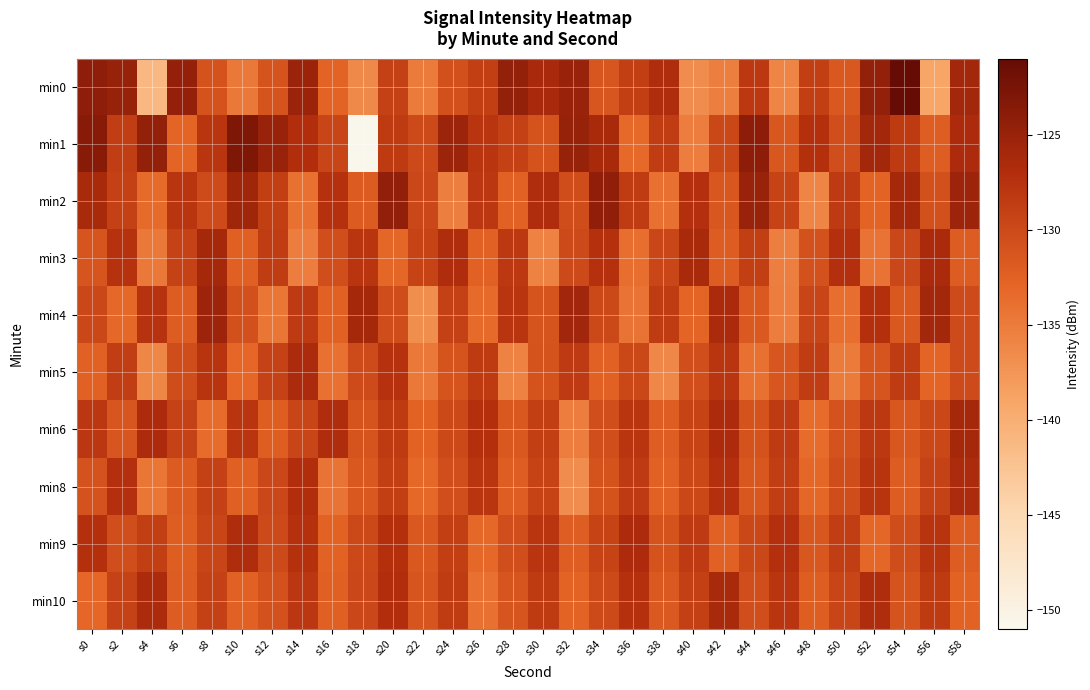

Reading left to right, extract all data points from this chart.

min0: s0=-124.2	s2=-124.9	s4=-141.1	s6=-124.7	s8=-131.0	s10=-134.8	s12=-131.1	s14=-125.1	s16=-132.8	s18=-136.3	s20=-129.1	s22=-135.0	s24=-130.6	s26=-128.9	s28=-124.6	s30=-126.2	s32=-125.0	s34=-131.4	s36=-128.9	s38=-126.8	s40=-136.7	s42=-135.4	s44=-128.2	s46=-136.0	s48=-128.9	s50=-131.6	s52=-124.6	s54=-121.1	s56=-139.2	s58=-125.9
min1: s0=-123.8	s2=-128.8	s4=-124.6	s6=-132.9	s8=-127.9	s10=-123.1	s12=-125.1	s14=-126.9	s16=-129.5	s18=-150.8	s20=-128.5	s22=-130.1	s24=-125.3	s26=-127.8	s28=-129.2	s30=-131.0	s32=-124.9	s34=-126.3	s36=-133.4	s38=-128.7	s40=-135.2	s42=-129.8	s44=-124.1	s46=-131.5	s48=-127.3	s50=-130.6	s52=-125.9	s54=-128.4	s56=-132.1	s58=-126.7
min2: s0=-126.3	s2=-129.1	s4=-133.5	s6=-127.8	s8=-130.2	s10=-125.6	s12=-128.9	s14=-134.1	s16=-127.4	s18=-131.8	s20=-124.5	s22=-129.7	s24=-135.3	s26=-128.1	s28=-132.6	s30=-126.8	s32=-130.4	s34=-124.3	s36=-128.6	s38=-133.9	s40=-127.2	s42=-131.5	s44=-125.1	s46=-129.4	s48=-136.0	s50=-128.3	s52=-132.8	s54=-126.1	s56=-130.7	s58=-125.4
min3: s0=-131.2	s2=-127.5	s4=-134.8	s6=-129.3	s8=-126.1	s10=-132.4	s12=-128.7	s14=-135.2	s16=-130.6	s18=-127.9	s20=-133.1	s22=-129.4	s24=-126.8	s26=-132.5	s28=-128.2	s30=-135.7	s32=-130.1	s34=-127.4	s36=-133.8	s38=-129.6	s40=-126.3	s42=-132.0	s44=-128.9	s46=-135.4	s48=-130.8	s50=-127.1	s52=-134.3	s54=-129.7	s56=-126.5	s58=-131.9
min4: s0=-129.8	s2=-133.2	s4=-127.6	s6=-131.9	s8=-125.4	s10=-130.7	s12=-134.5	s14=-128.3	s16=-132.6	s18=-126.1	s20=-130.4	s22=-136.8	s24=-129.2	s26=-133.5	s28=-127.8	s30=-131.1	s32=-125.7	s34=-130.0	s36=-134.3	s38=-128.6	s40=-132.9	s42=-126.4	s44=-131.7	s46=-135.2	s48=-129.5	s50=-133.8	s52=-127.3	s54=-131.6	s56=-125.9	s58=-130.2
min5: s0=-132.5	s2=-128.8	s4=-136.1	s6=-130.4	s8=-127.7	s10=-133.0	s12=-129.3	s14=-126.6	s16=-133.9	s18=-130.2	s20=-127.5	s22=-134.8	s24=-131.1	s26=-128.4	s28=-135.7	s30=-131.0	s32=-128.3	s34=-132.6	s36=-129.9	s38=-136.2	s40=-130.5	s42=-127.8	s44=-134.1	s46=-131.4	s48=-128.7	s50=-135.0	s52=-131.3	s54=-128.6	s56=-132.9	s58=-130.2
min6: s0=-128.1	s2=-131.4	s4=-126.7	s6=-129.3	s8=-133.6	s10=-127.9	s12=-132.2	s14=-129.5	s16=-126.8	s18=-131.1	s20=-128.4	s22=-132.7	s24=-130.0	s26=-127.3	s28=-131.6	s30=-128.9	s32=-135.2	s34=-130.5	s36=-127.8	s38=-132.1	s40=-129.4	s42=-126.7	s44=-131.0	s46=-128.3	s48=-133.6	s50=-130.9	s52=-128.2	s54=-131.5	s56=-129.8	s58=-126.1
min8: s0=-130.9	s2=-127.2	s4=-134.5	s6=-131.8	s8=-129.1	s10=-132.4	s12=-129.7	s14=-127.0	s16=-134.3	s18=-131.6	s20=-128.9	s22=-133.2	s24=-130.5	s26=-127.8	s28=-132.1	s30=-129.4	s32=-136.7	s34=-131.0	s36=-128.3	s38=-132.6	s40=-129.9	s42=-127.2	s44=-131.5	s46=-128.8	s48=-133.1	s50=-130.4	s52=-127.7	s54=-132.0	s56=-129.3	s58=-126.6
min9: s0=-127.3	s2=-130.6	s4=-128.9	s6=-132.2	s8=-129.5	s10=-126.8	s12=-130.1	s14=-127.4	s16=-132.7	s18=-130.0	s20=-127.3	s22=-131.6	s24=-128.9	s26=-133.2	s28=-130.5	s30=-127.8	s32=-132.1	s34=-129.4	s36=-126.7	s38=-131.0	s40=-128.3	s42=-132.6	s44=-129.9	s46=-127.2	s48=-131.5	s50=-128.8	s52=-133.1	s54=-130.4	s56=-127.7	s58=-132.0
min10: s0=-133.0	s2=-129.3	s4=-126.6	s6=-131.9	s8=-129.2	s10=-132.5	s12=-130.8	s14=-128.1	s16=-132.4	s18=-129.7	s20=-127.0	s22=-131.3	s24=-128.6	s26=-133.9	s28=-131.2	s30=-128.5	s32=-132.8	s34=-130.1	s36=-127.4	s38=-131.7	s40=-129.0	s42=-126.3	s44=-130.6	s46=-127.9	s48=-132.2	s50=-129.5	s52=-126.8	s54=-131.1	s56=-128.4	s58=-132.7